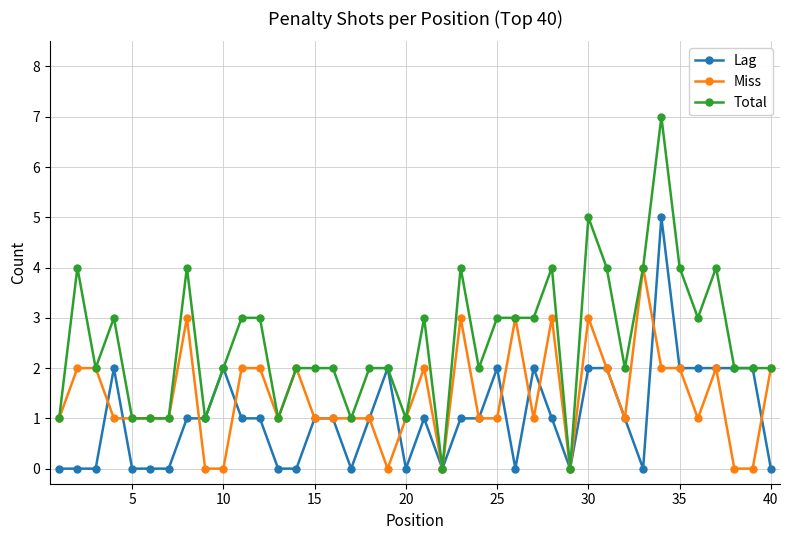

List the series in order of their peak value, highest first.

Total, Lag, Miss